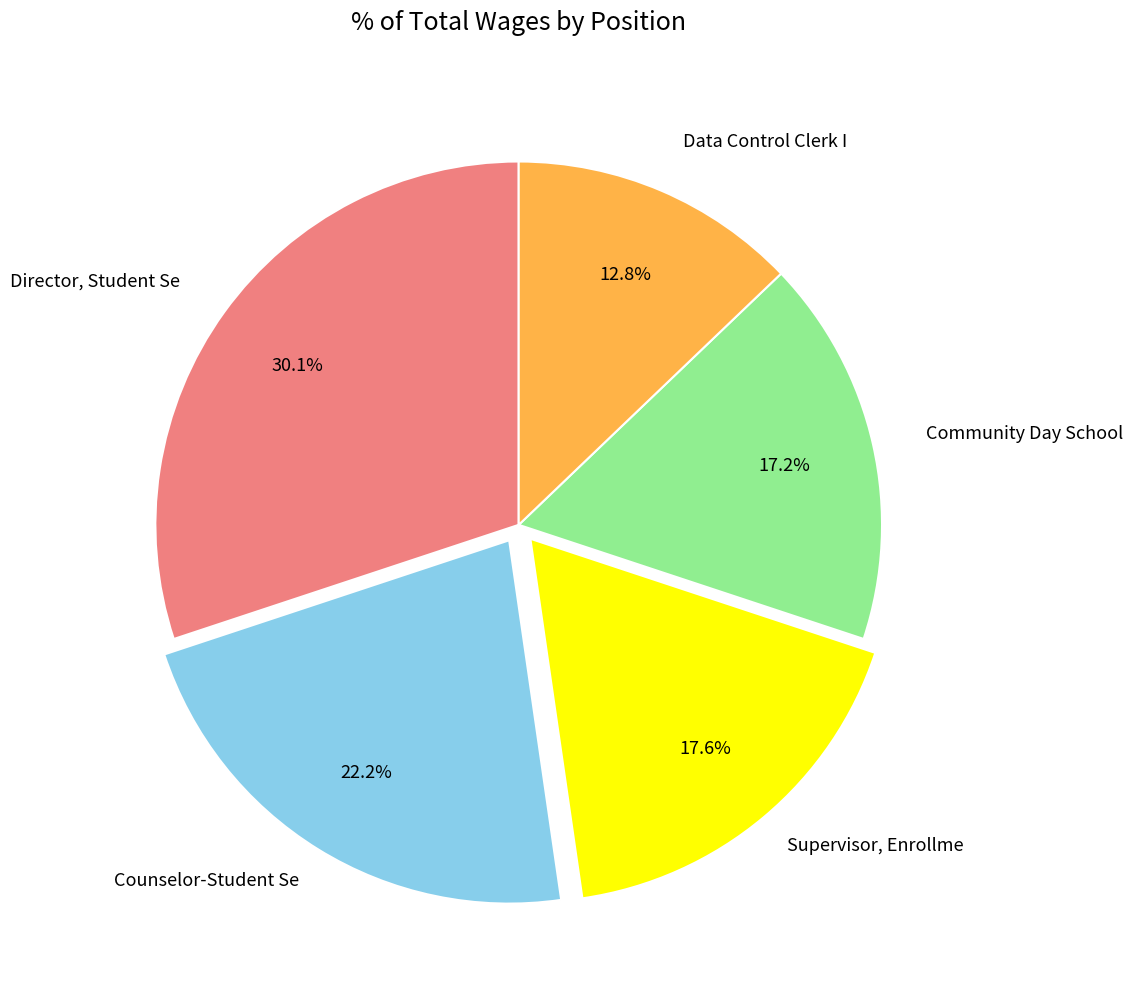

Is there a majority slice in this chart?

No